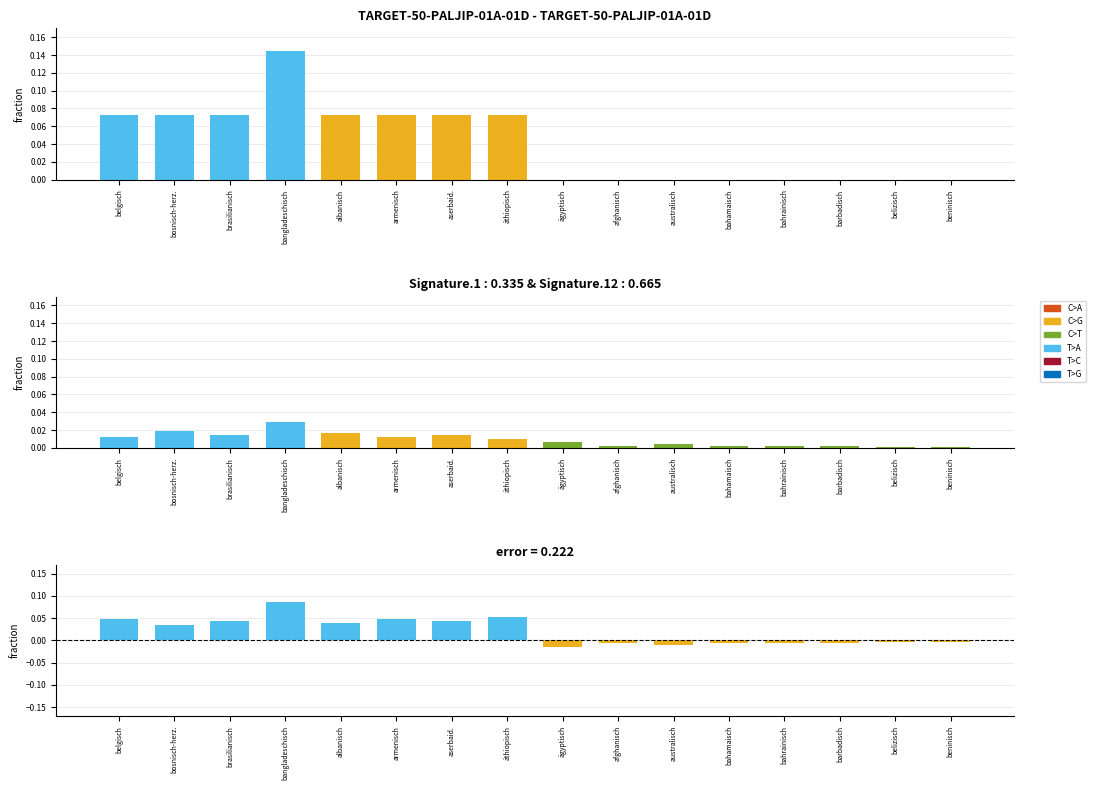

Between barbadisch and aserbaid., which is larger?

aserbaid.